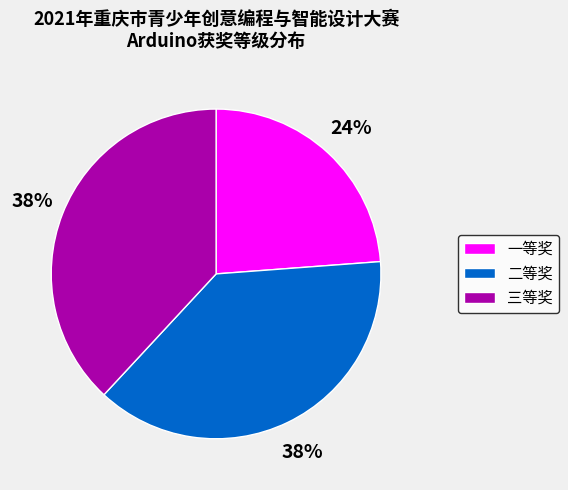

To the nearest percent, what percentage of the pie is 二等奖?

38%